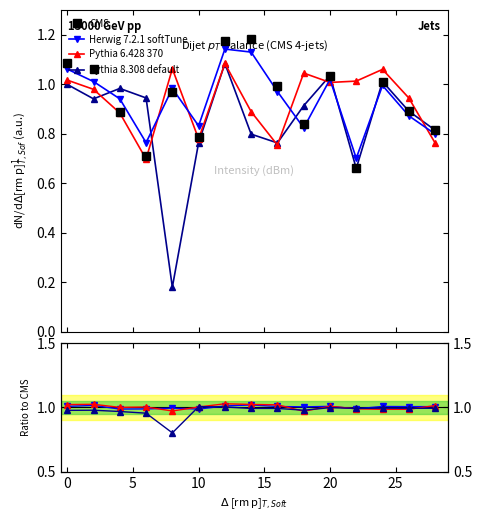

Which has a higher value, 15 or 25?

25